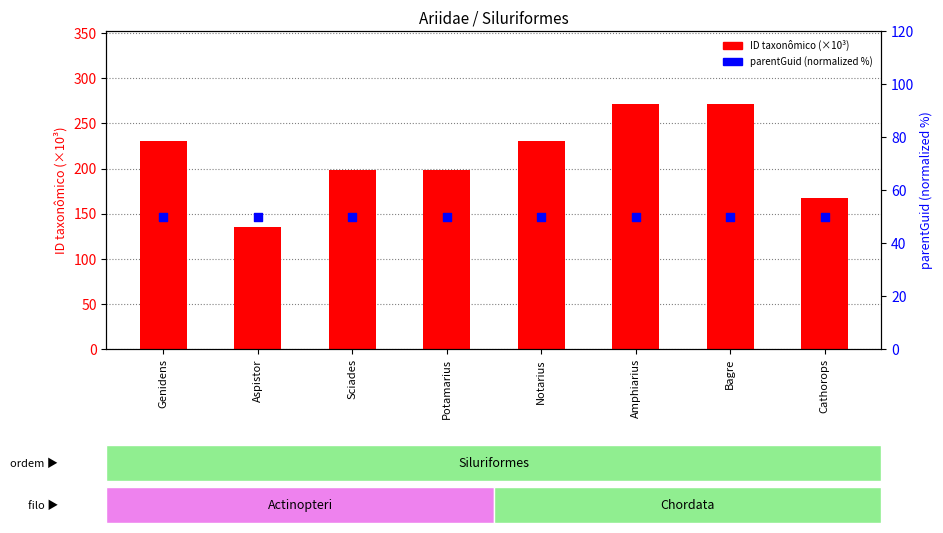

Which series reaches the minimum Y coordinate?

parentGuid (normalized %)